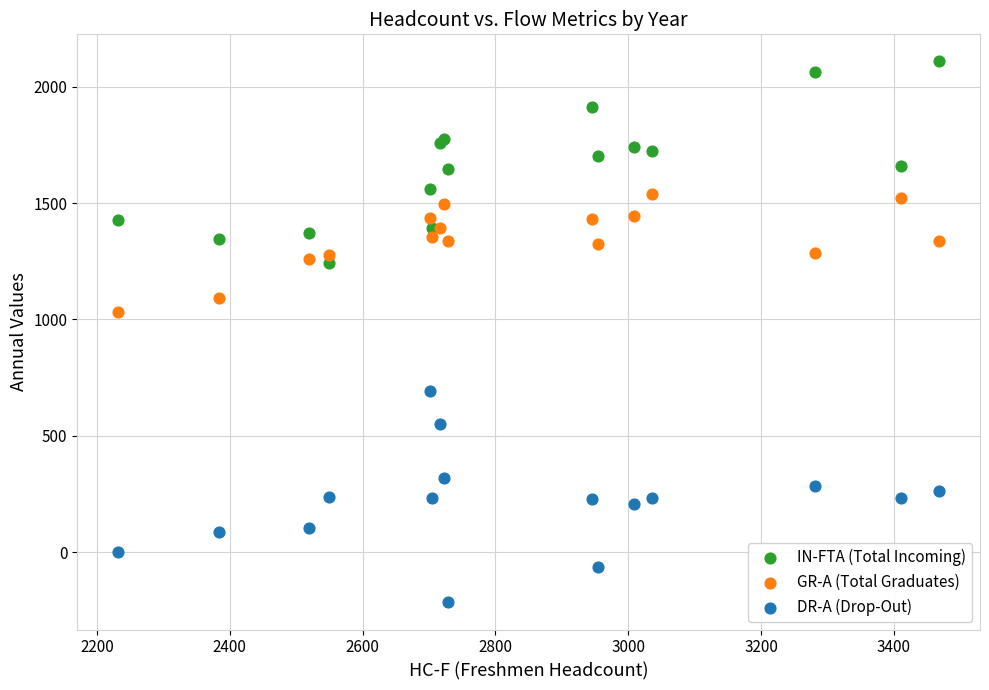

Across all series, what Y value is closest to 946?

1031